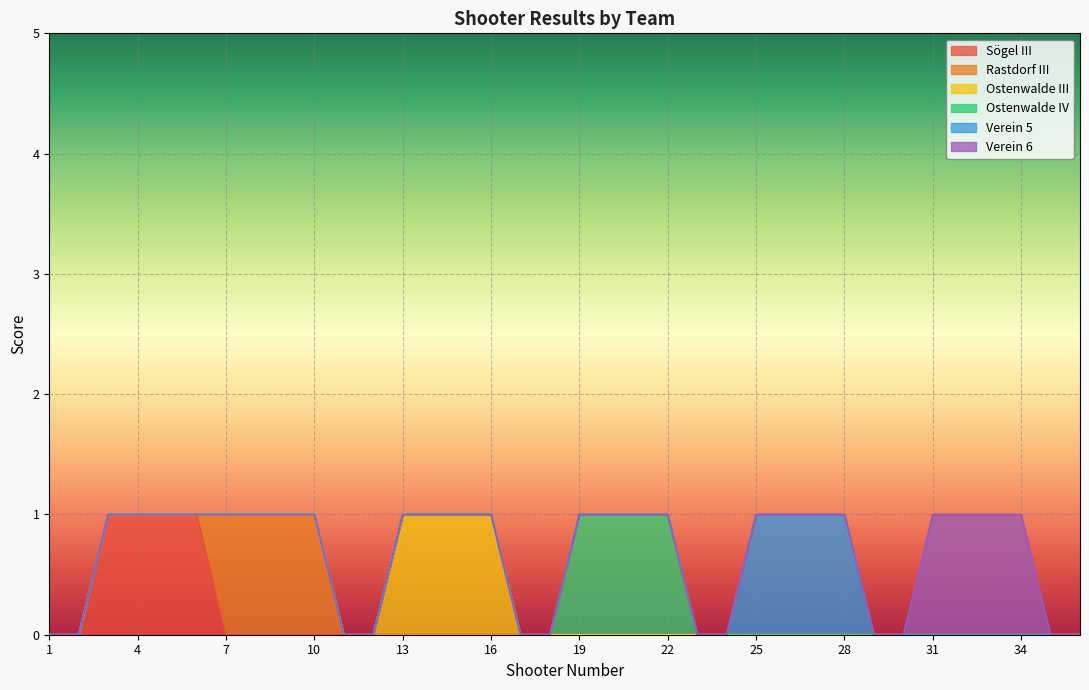

The value of Ostenwalde IV at 26 is 0. True or false?

True